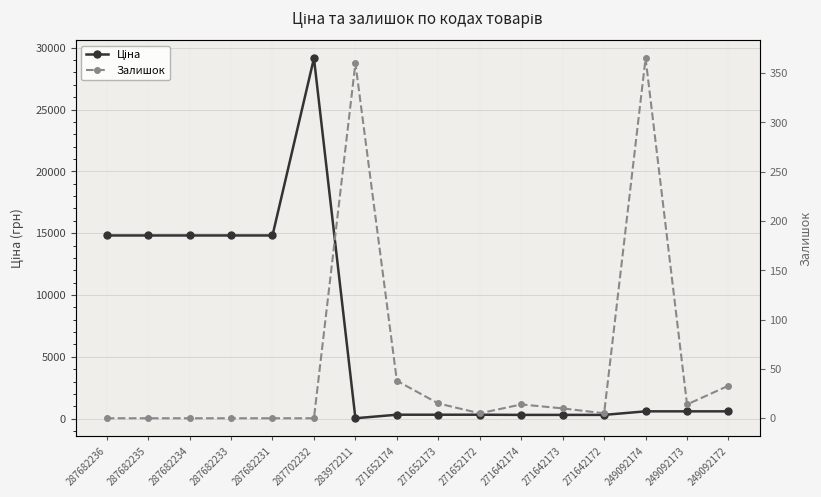

What is the sum of the Ціна values at 287682231 and 271652174?

15135.9